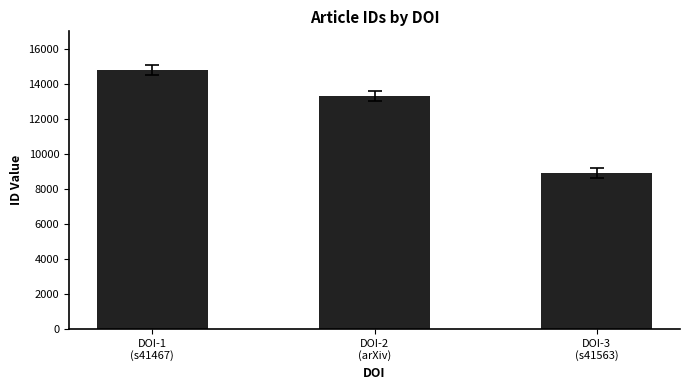

How many bars are there in total?

3